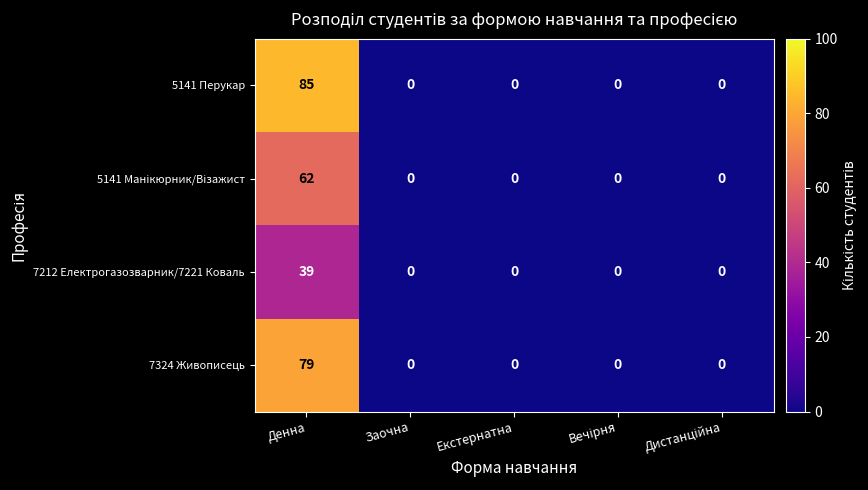

At which category is the sum across all series the highest?

Денна